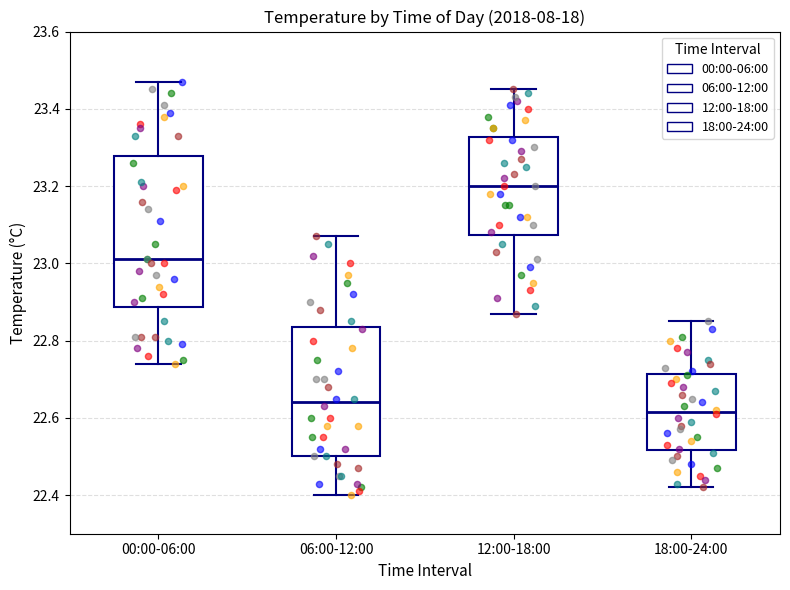

Reading left to right, read every box against the y-axis: the position of its median line, the range the box covers, and the ends of its whiskers. The values are not printed on the chart, so give them approximately, as read against the axis.

00:00-06:00: median 23.02, box 22.88 to 23.28, whiskers 22.74 to 23.48
06:00-12:00: median 22.64, box 22.50 to 22.84, whiskers 22.40 to 23.08
12:00-18:00: median 23.20, box 23.08 to 23.32, whiskers 22.88 to 23.46
18:00-24:00: median 22.62, box 22.52 to 22.72, whiskers 22.42 to 22.86